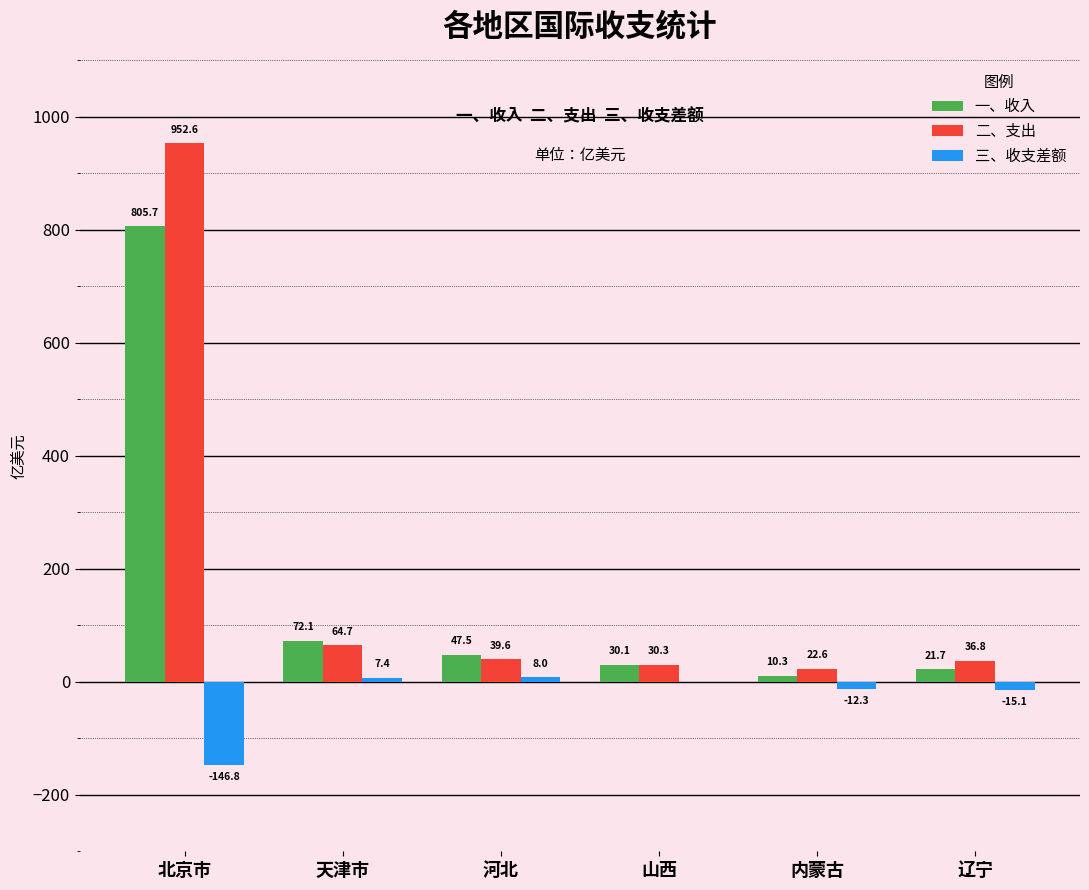

Count the number of categories in the chart.

6